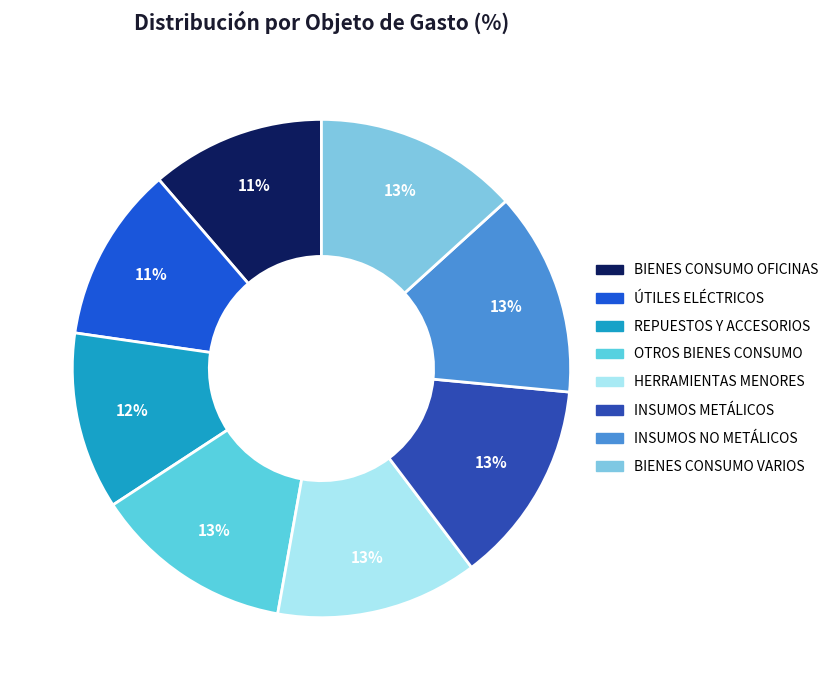

Approximately how many times larger is the value at REPUESTOS Y ACCESORIOS compared to OTROS BIENES CONSUMO?

0.9